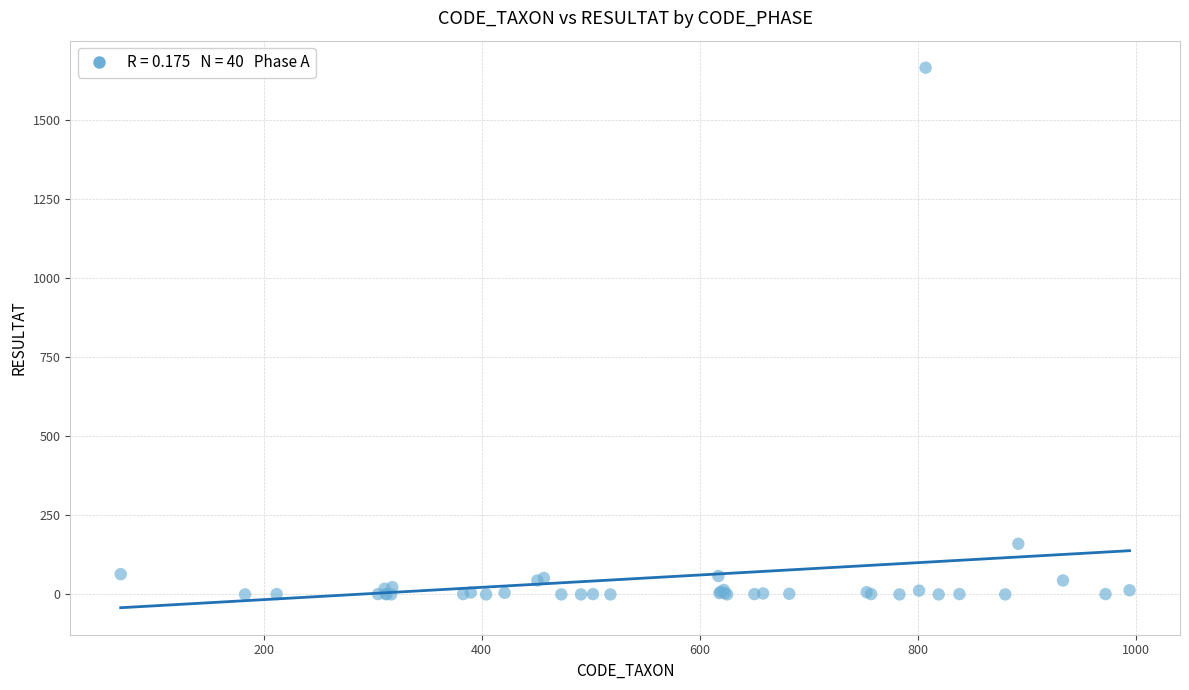

What Y value in the scatter plot is closest to 832?

160